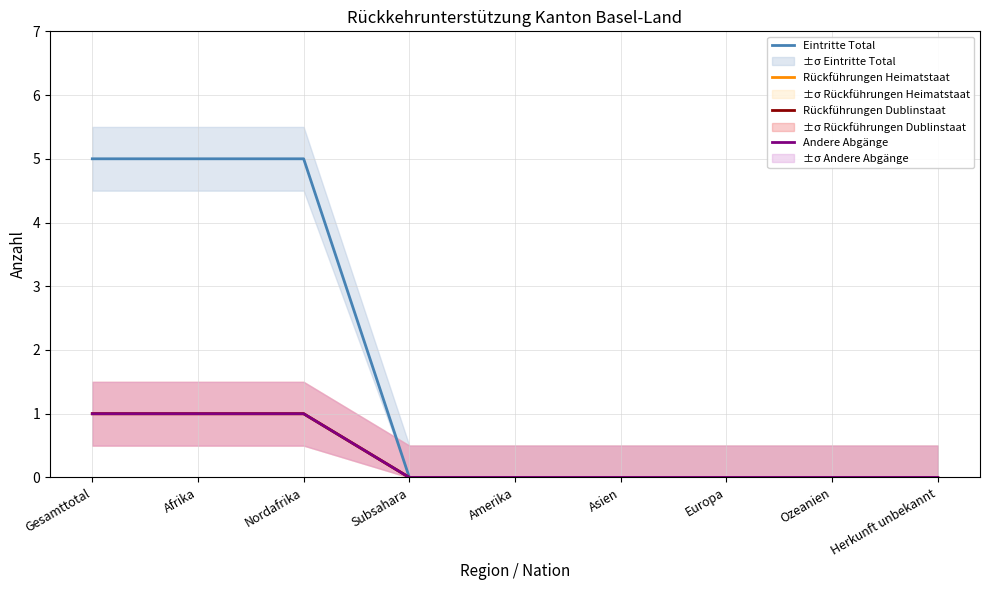

How many lines are shown in the chart?

4